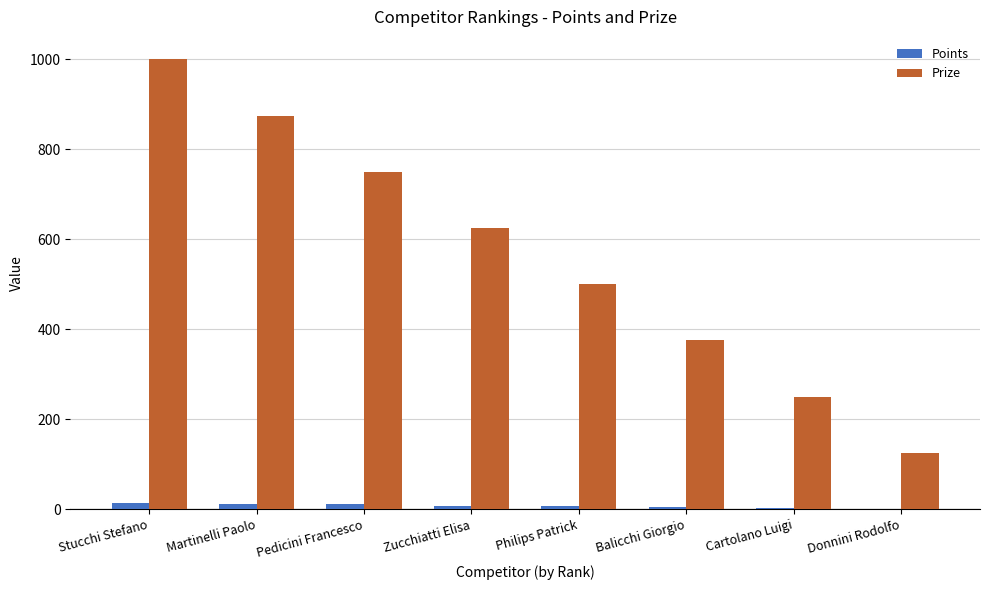

Between Philips Patrick and Cartolano Luigi, which series saw the biggest shift?

Prize